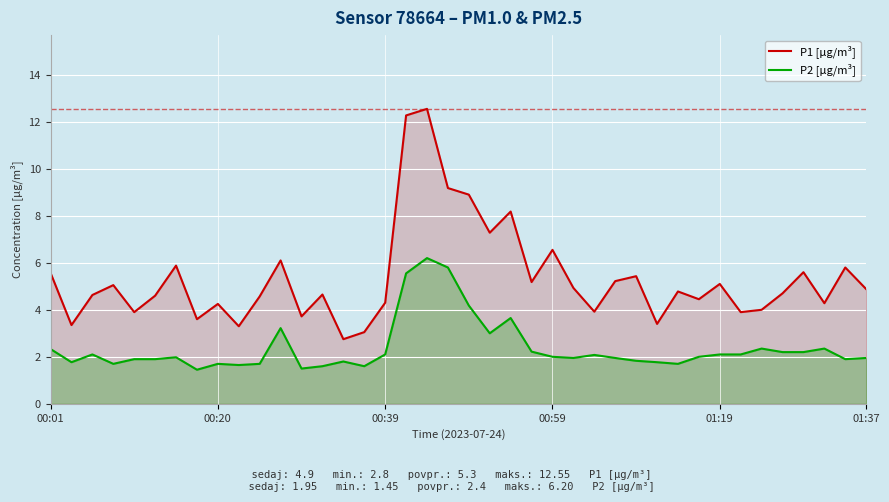

Rank the series at 01:19 from lowest to highest value.

P2 [µg/m³], P1 [µg/m³]